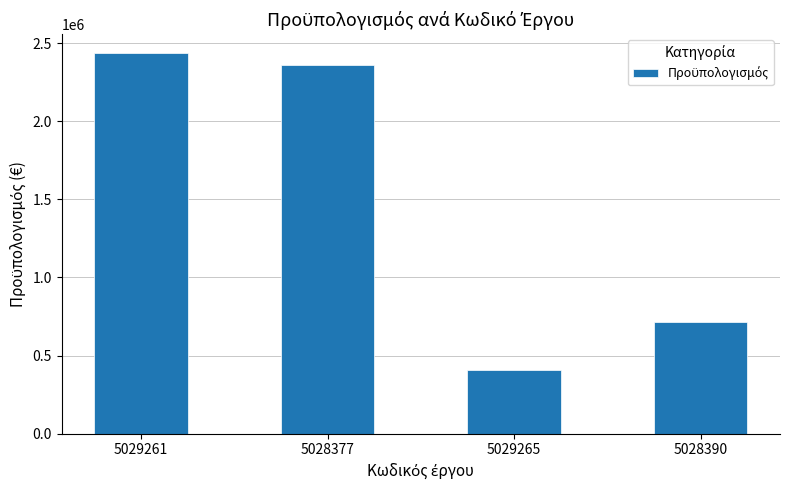

How many bars are there in total?

4